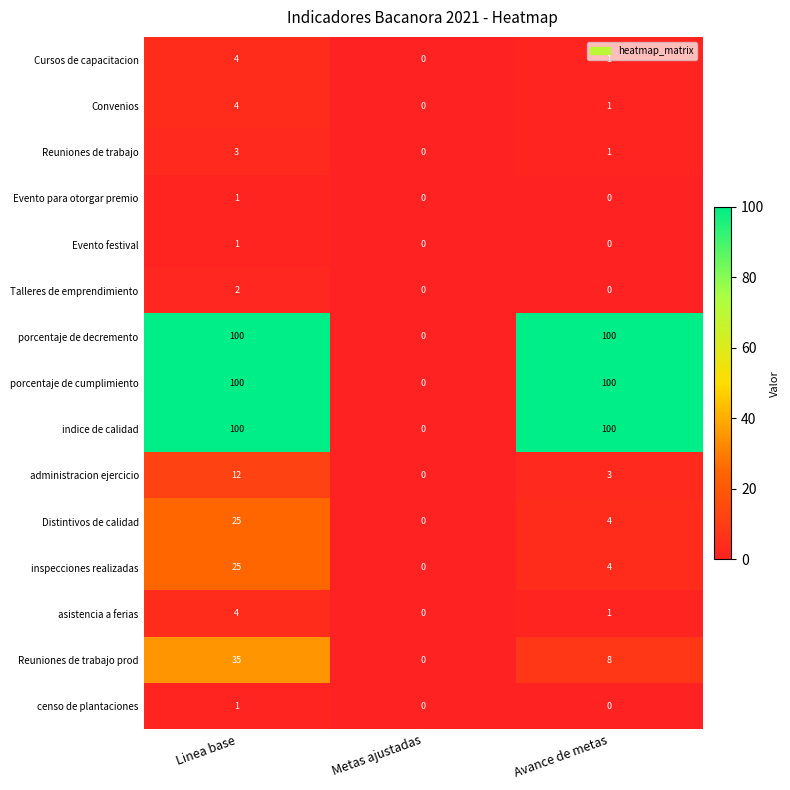

Is it true that porcentaje de decremento equals 100 at Avance de metas?

True